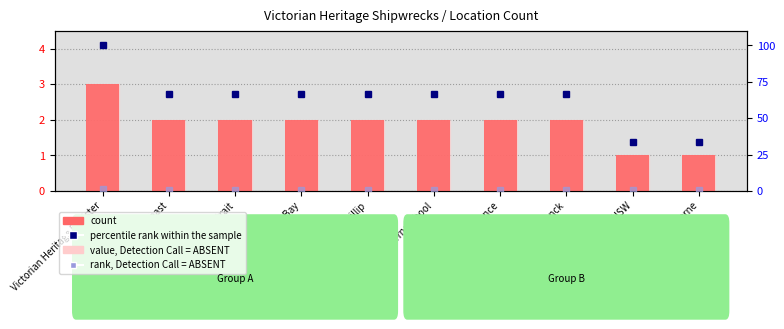

The rank, Detection Call = ABSENT series shows 1.4 at Lady Bay, Warrnambool. True or false?

False